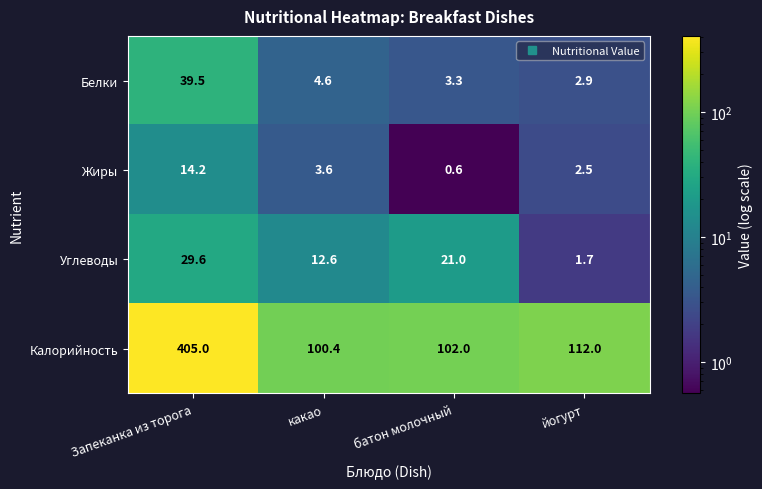

What is the total value across all series at Запеканка из торога?

488.3